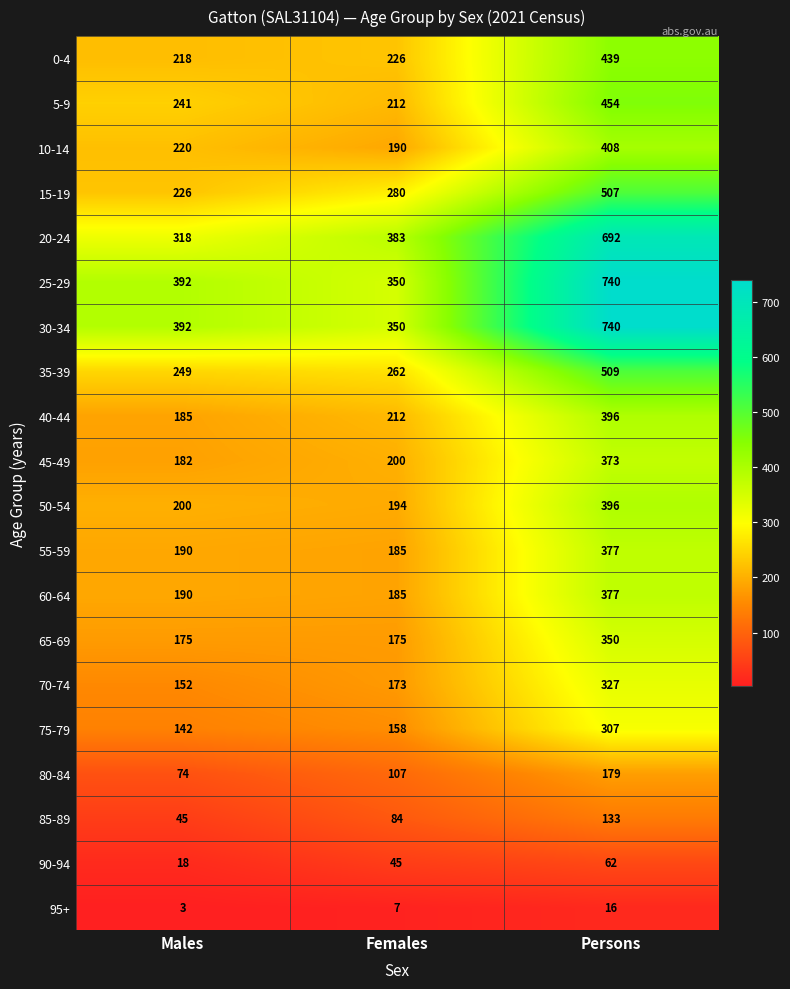

At which category is the sum across all series the highest?

Persons